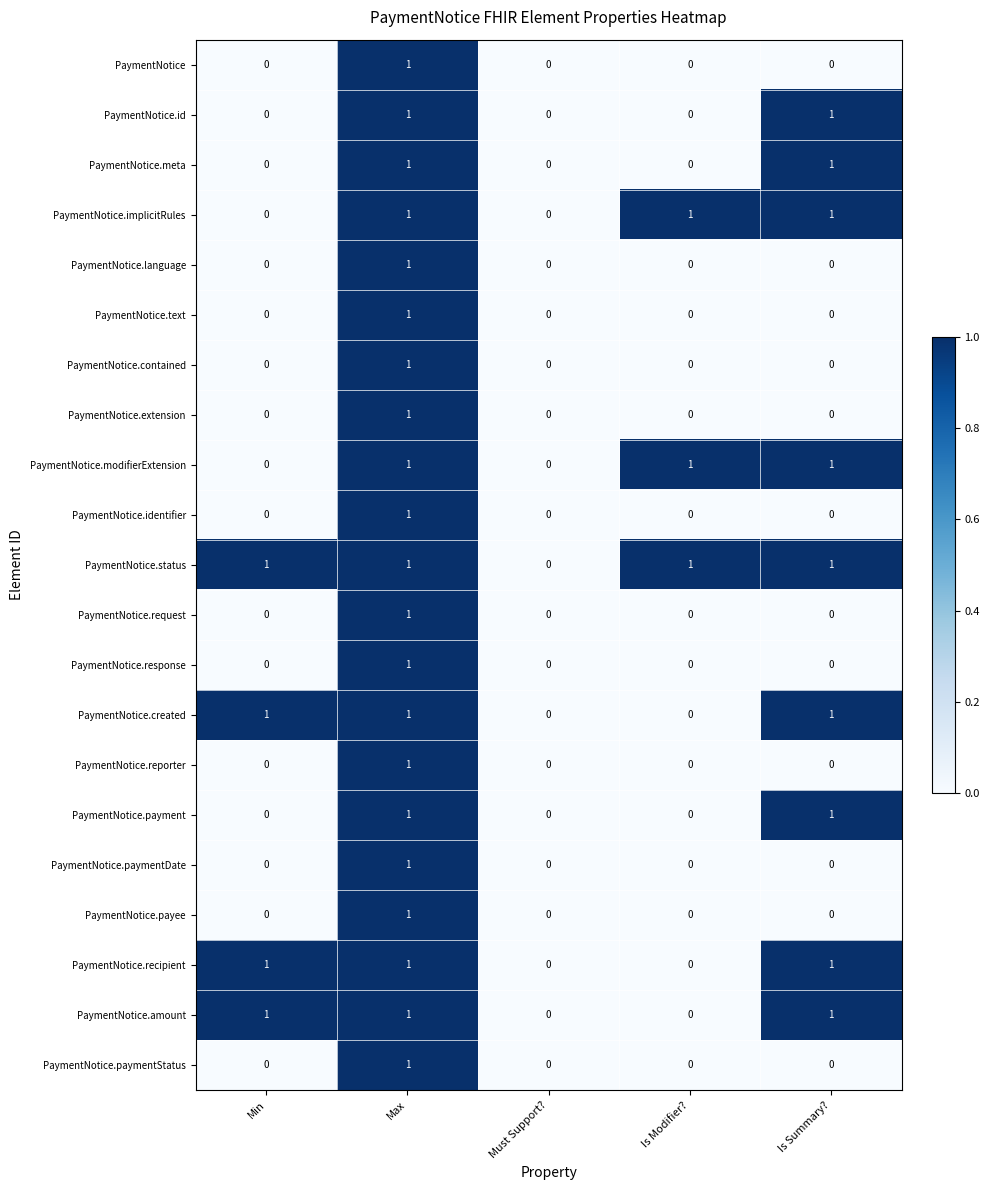

How many PaymentNotice.modifierExtension values are between 0 and 1?

5